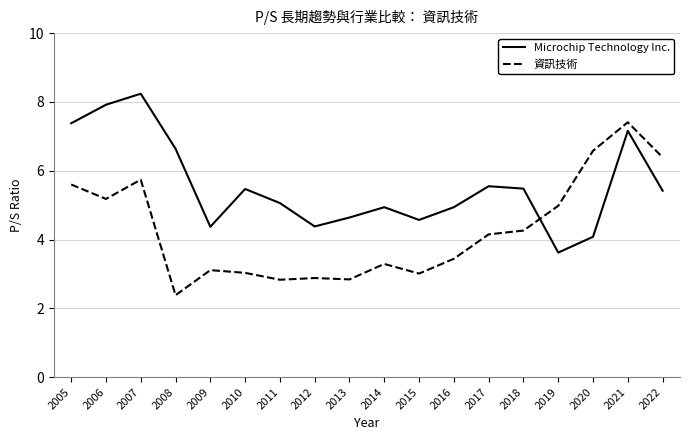

What is the difference between the maximum and second lowest values in the 資訊技術 series?

4.6